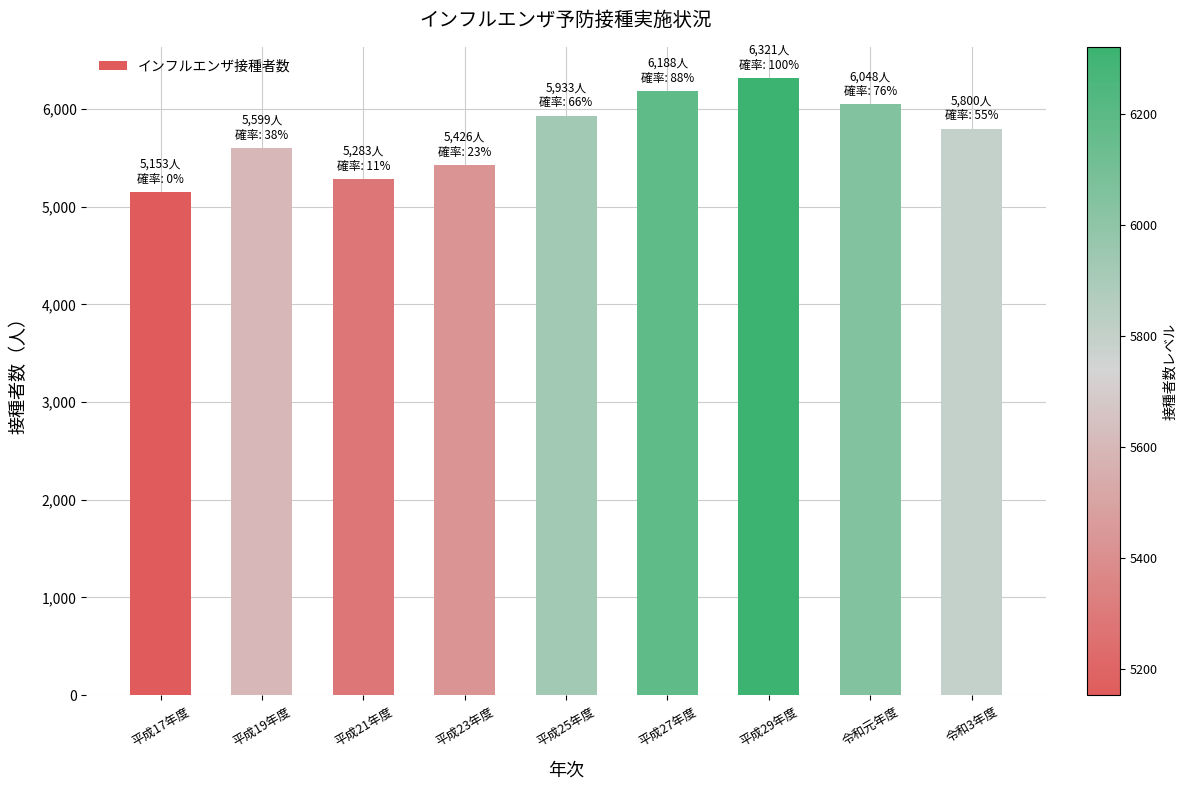

True or false: the data shows 5800 at 令和3年度.

True